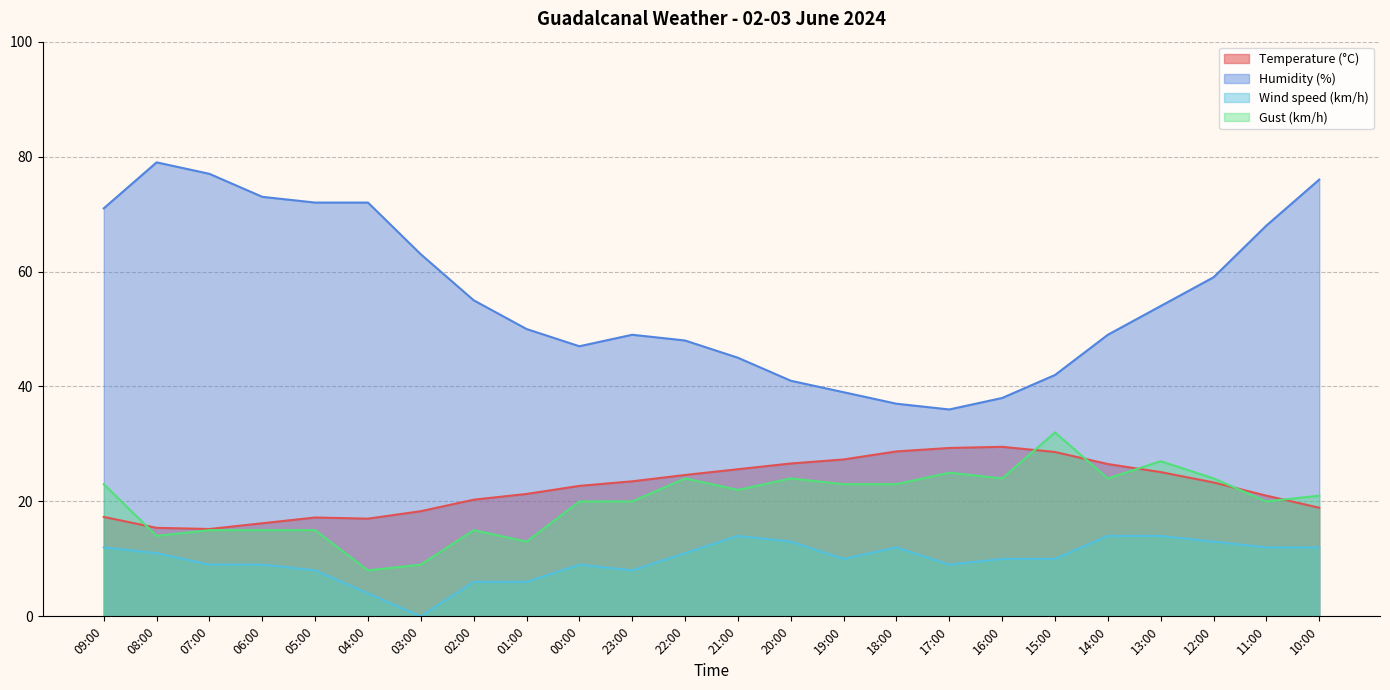

At which category does Temperature (°C) reach its first local valley?

07:00